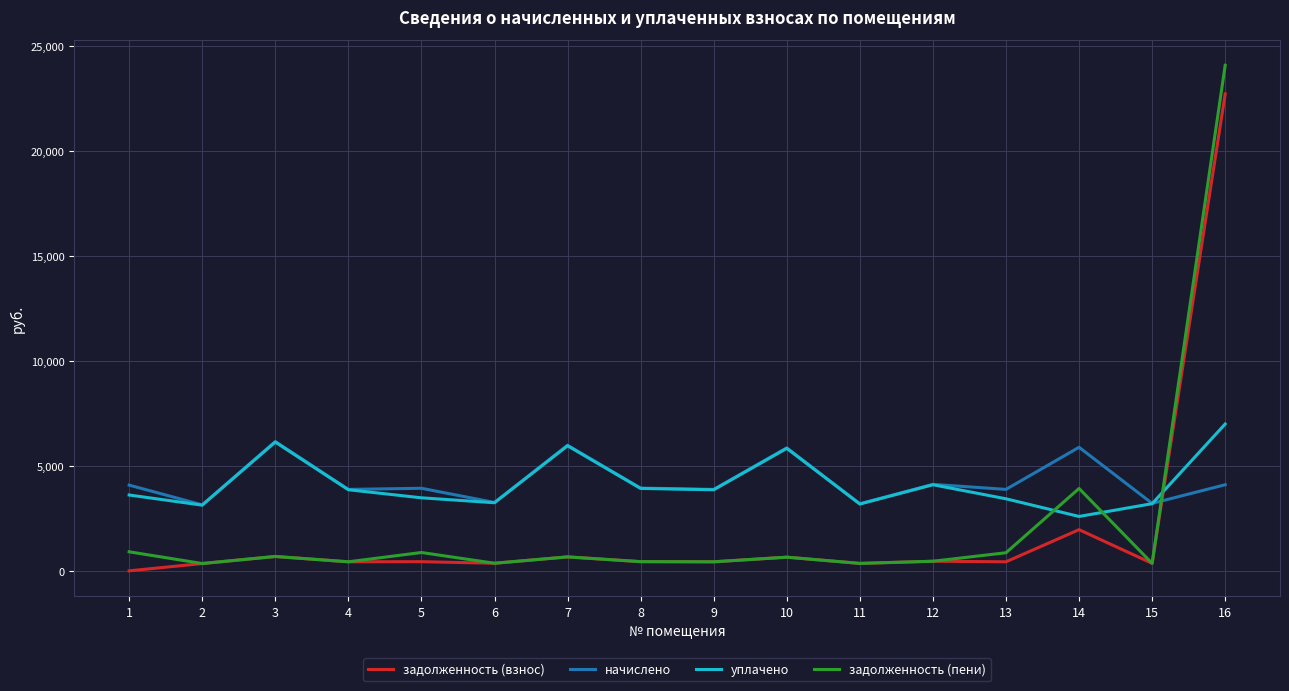

At how many categories does at least one series exceed 22666?

1